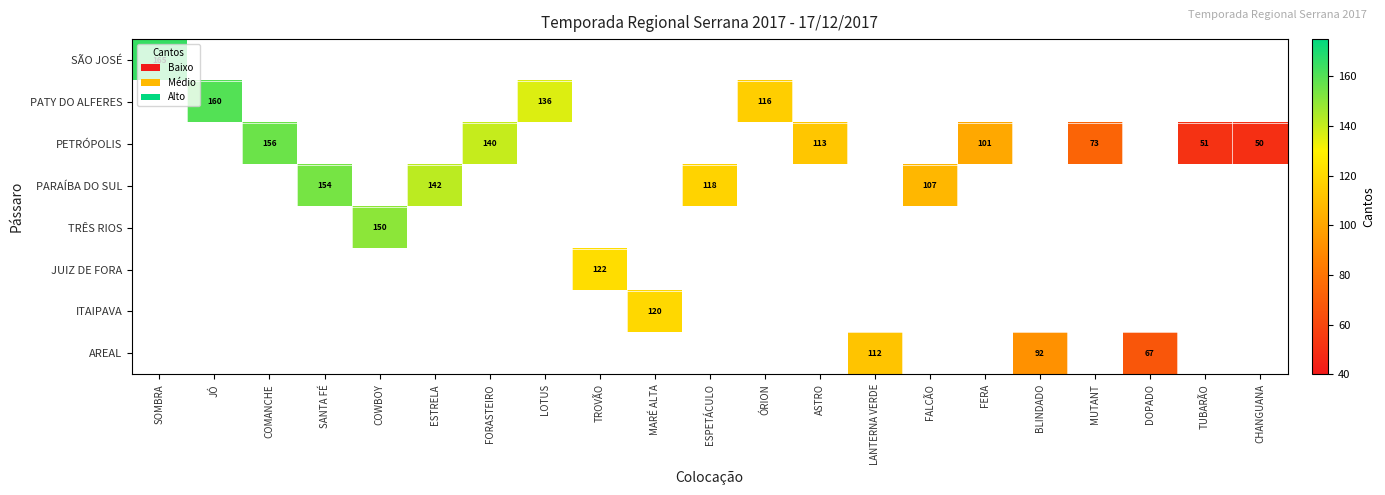

The value of AREAL at BLINDADO is 92. True or false?

True